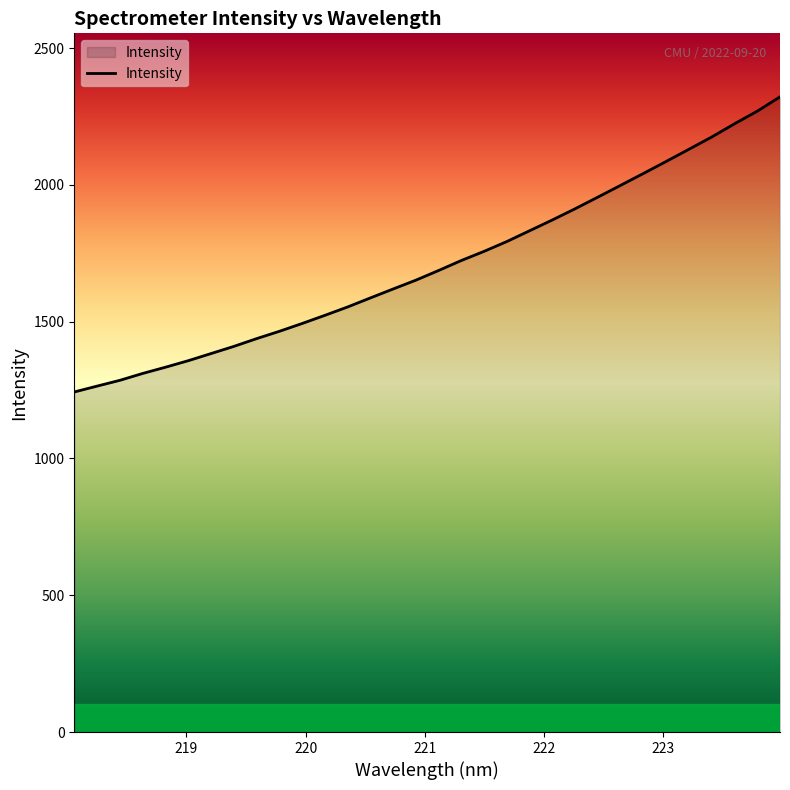

Does the chart have visible grid lines?

No